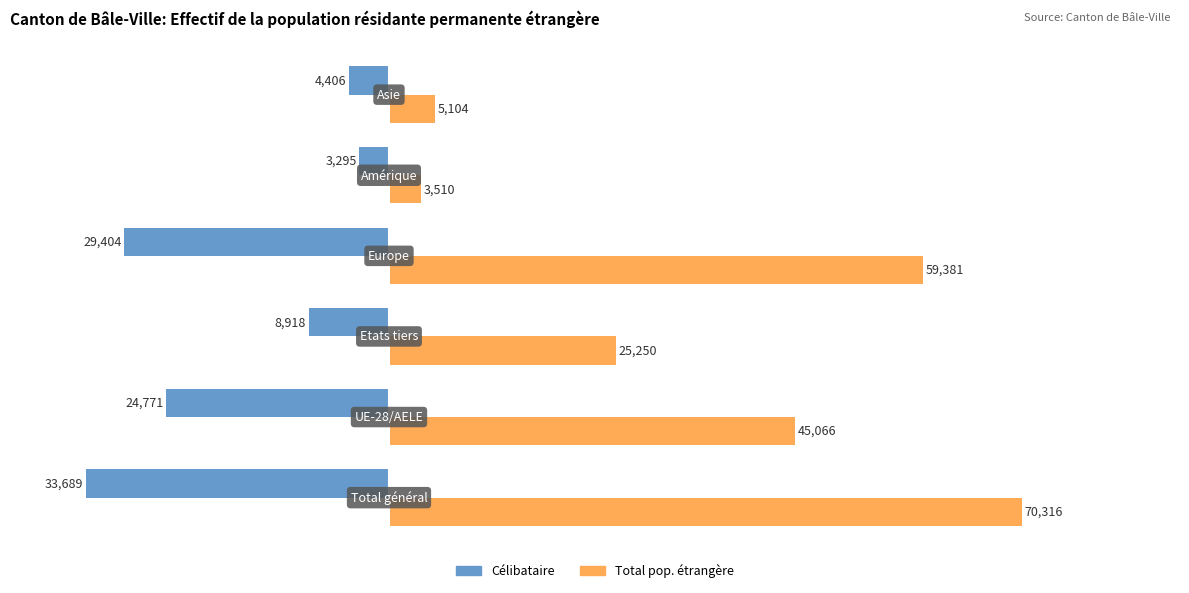

What is the maximum value shown in the chart?

70316